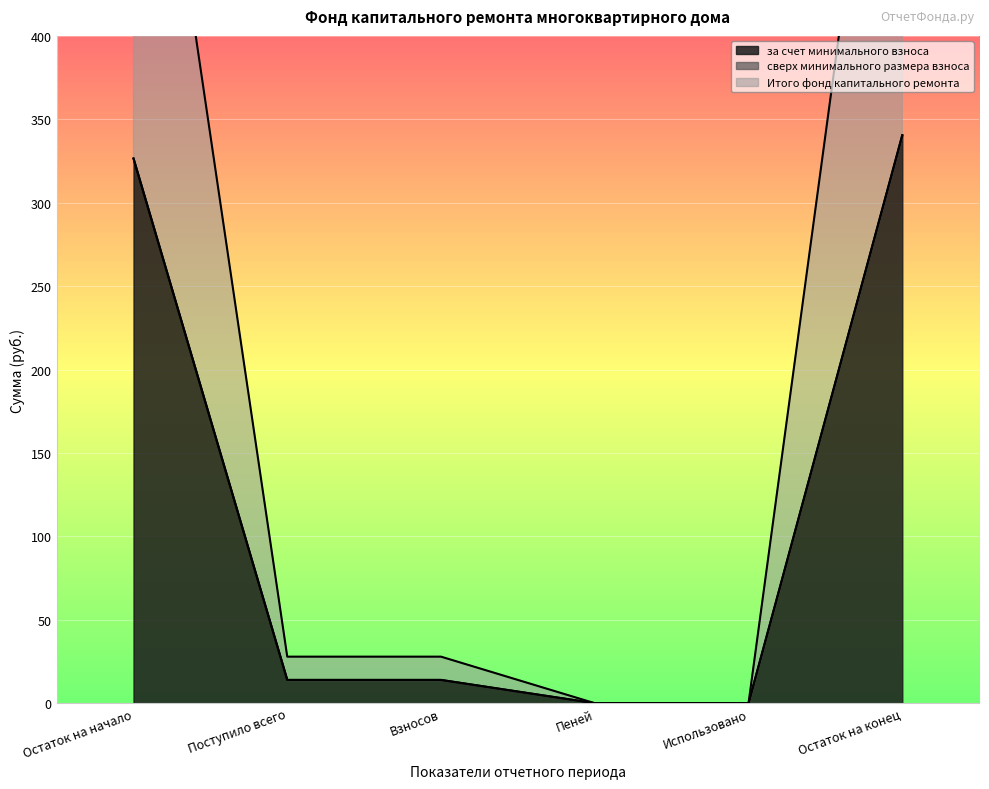

What is the label of the 2nd point from the left?

Поступило всего